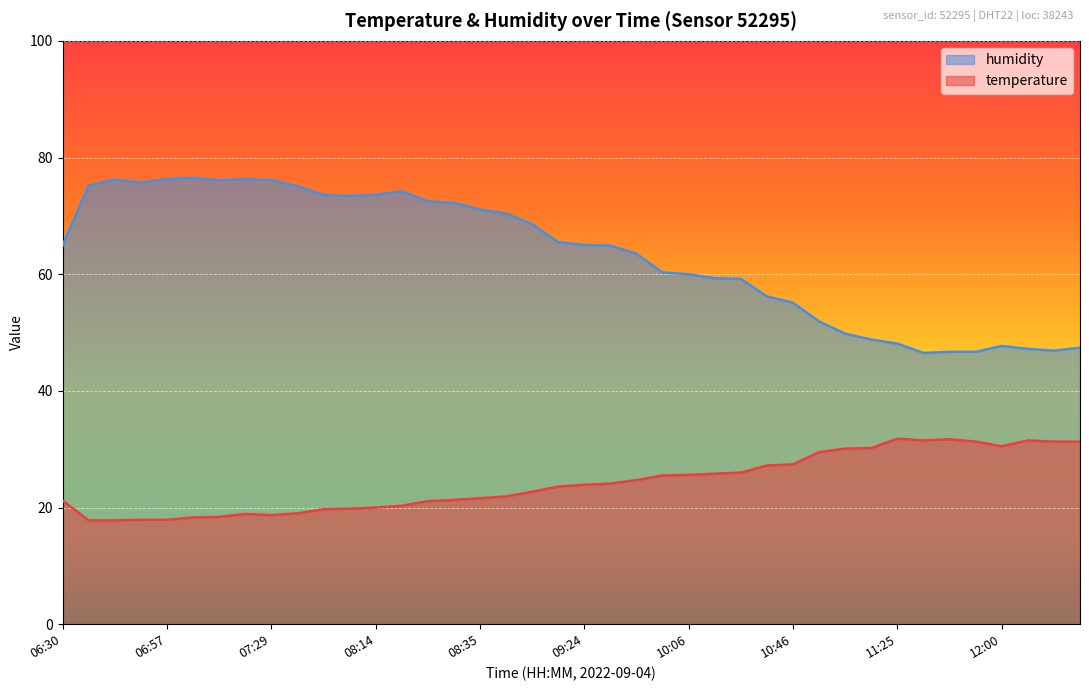

Between 08:27 and 10:11, which is larger?

10:11